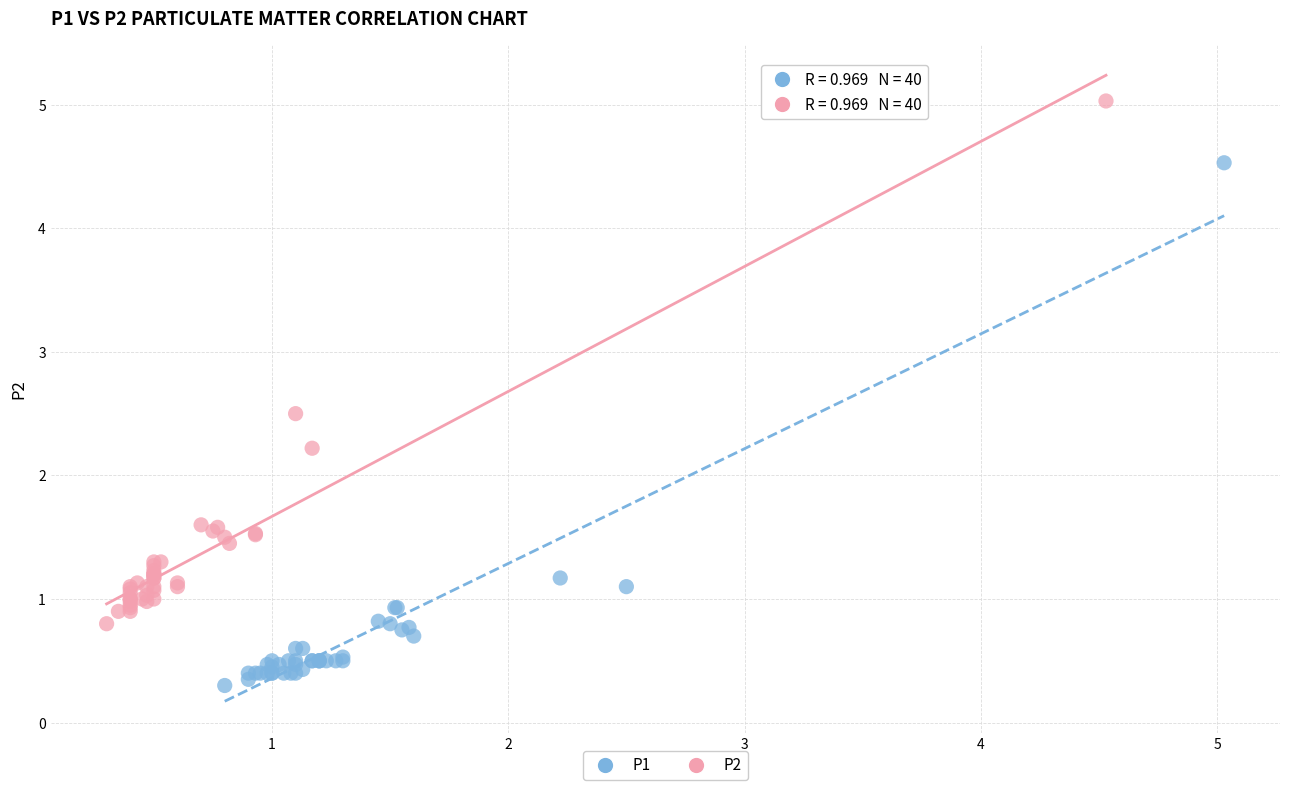

What are all the series names shown in the legend?

P1, P2